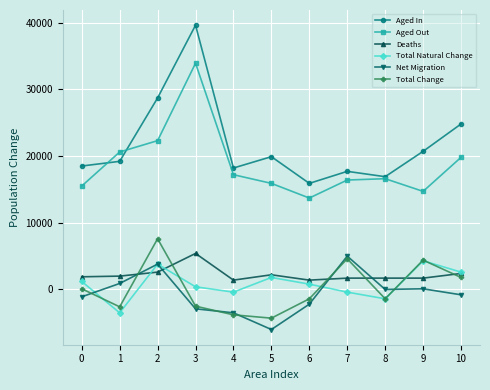

After their last crossing, which series has the higher values: Total Natural Change or Total Change?

Total Natural Change